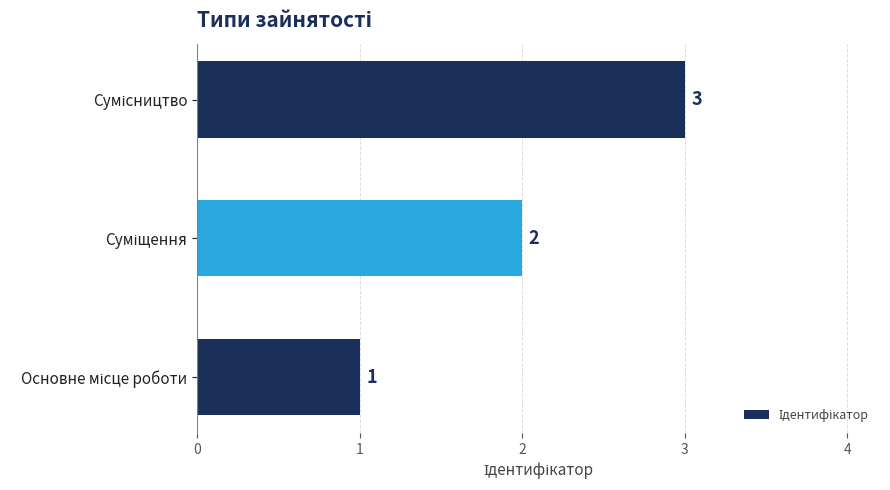

What is the sum of all values?

6